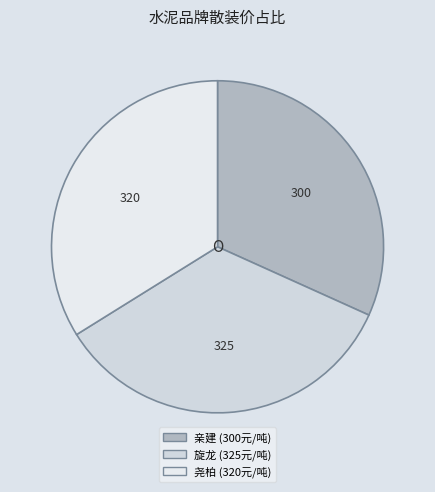

Count the number of slices in the pie.

3